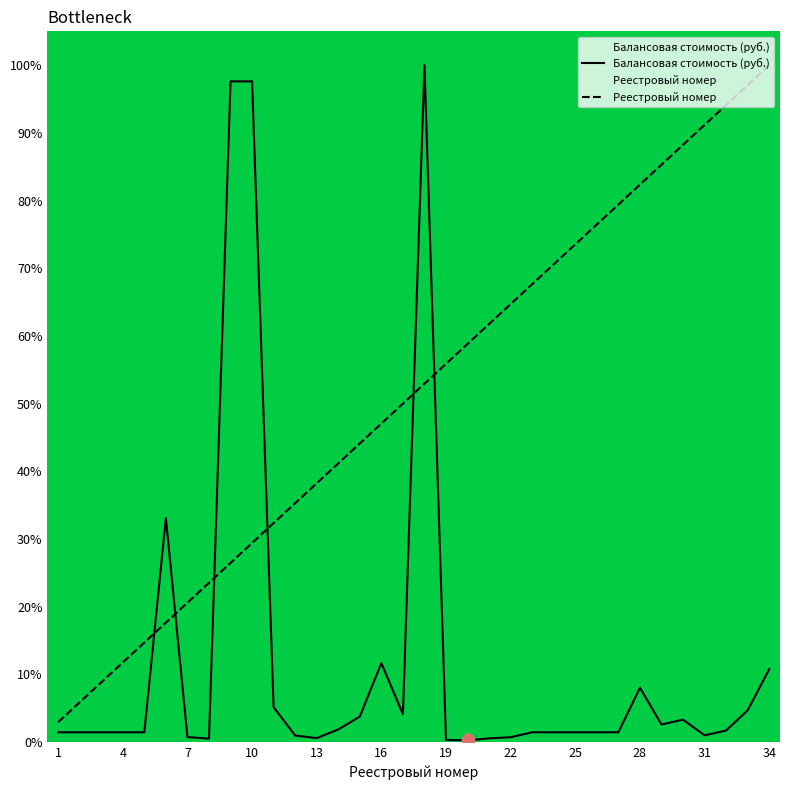

At how many categories does at least one series exceed 57?

18